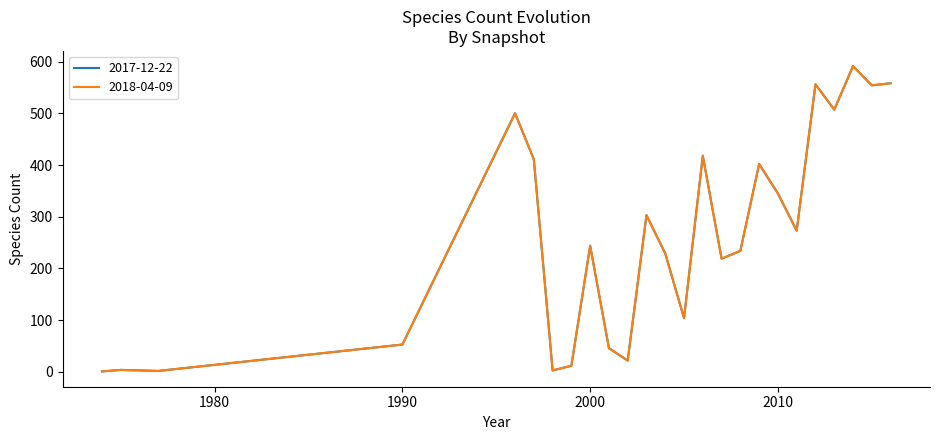

Does the chart display data point markers on the line(s)?

No